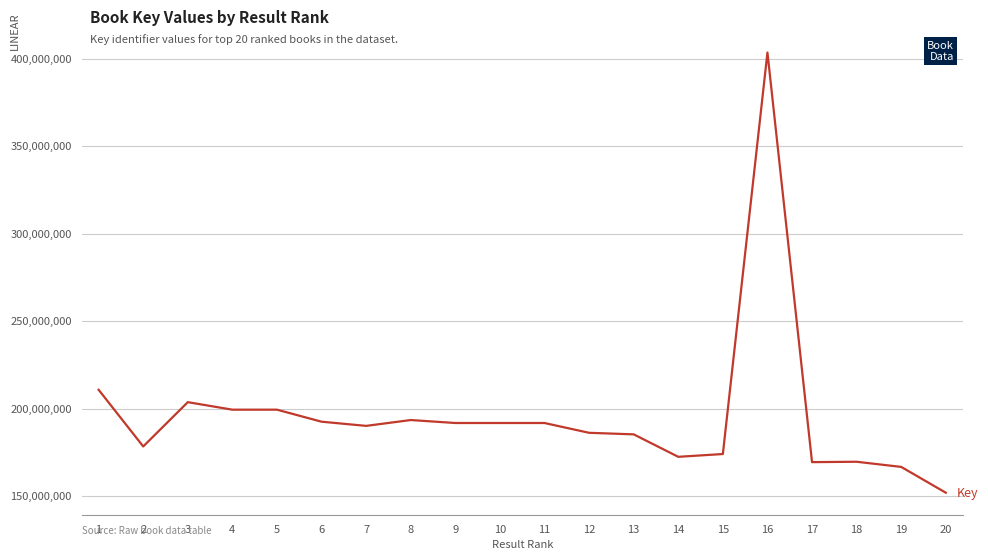

At which label is the value closest to 277692232?

1